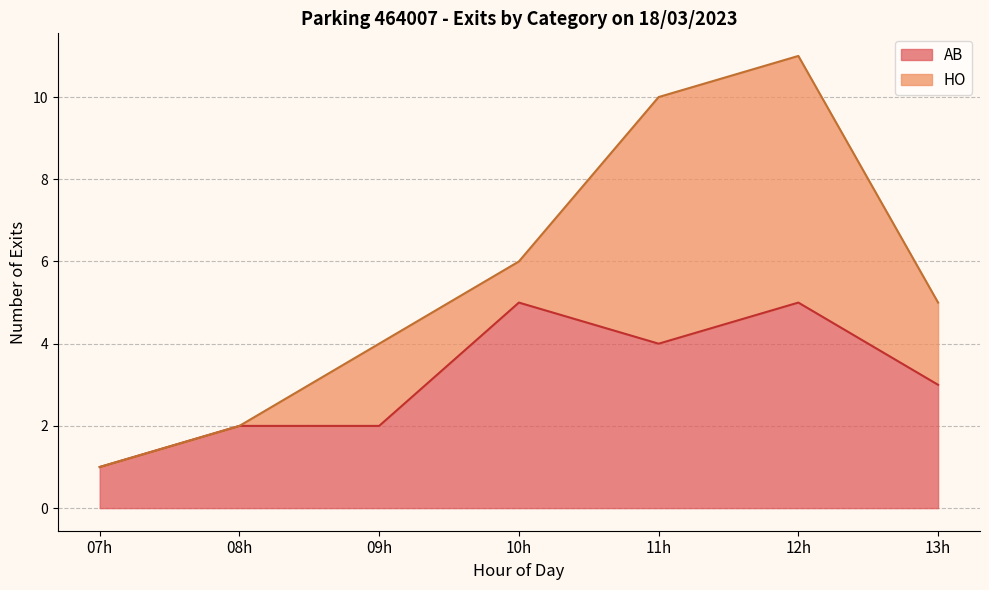

List the series in order of their overall mean, highest first.

HO, AB